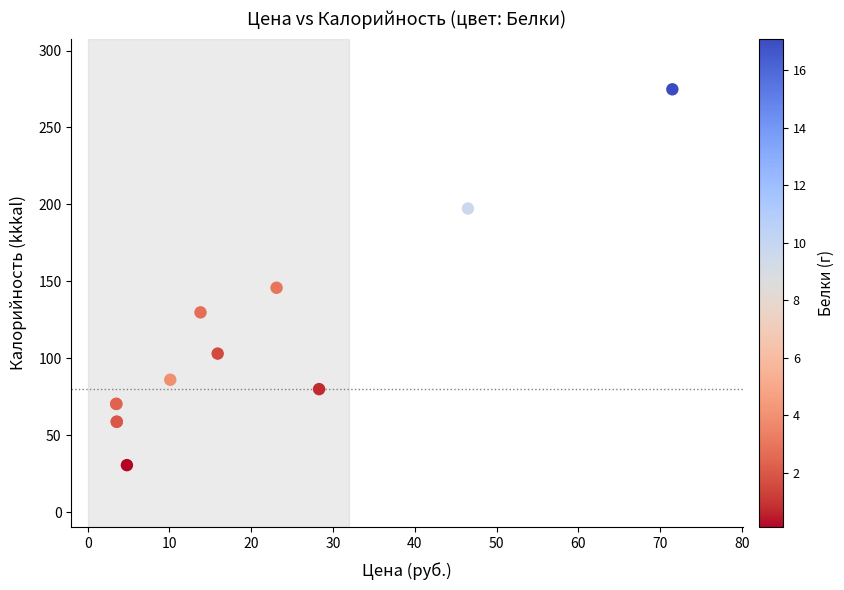

What Y value in the scatter plot is closest to 152?

145.8